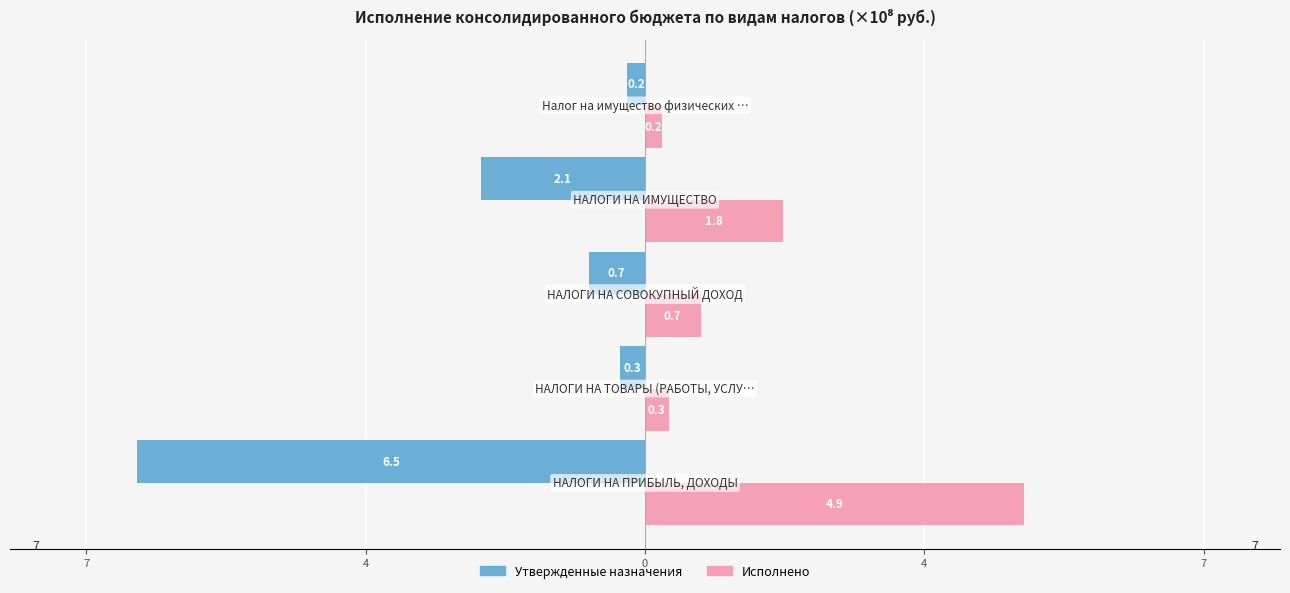

What are all the series names shown in the legend?

Утвержденные назначения, Исполнено